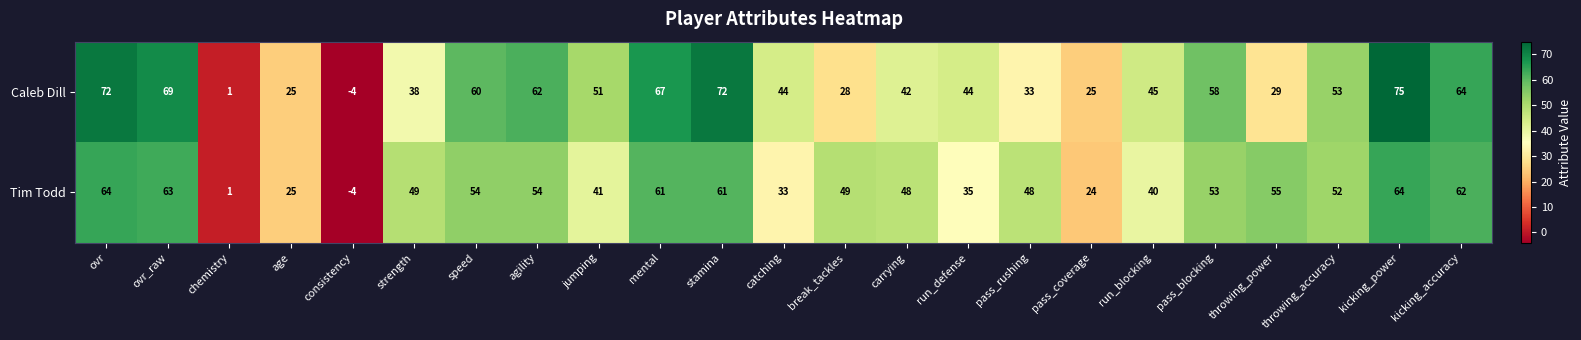

What is the difference between the highest and lowest values at pass_rushing?

15